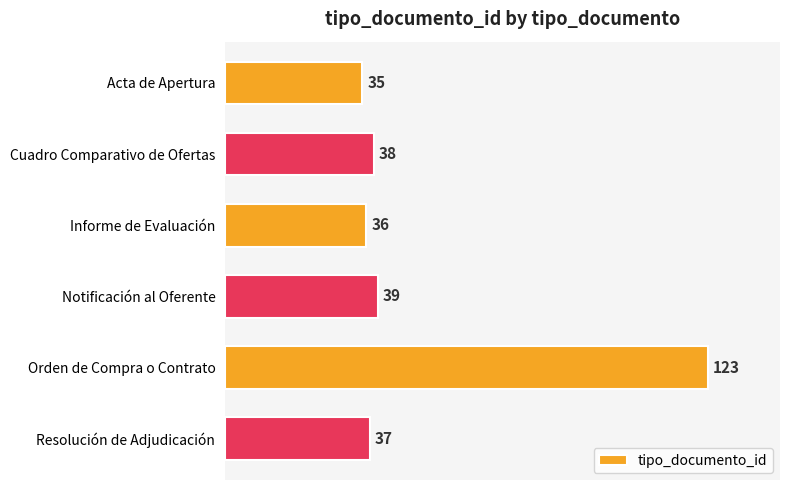

What is the change in value from Acta de Apertura to Resolución de Adjudicación?

+2